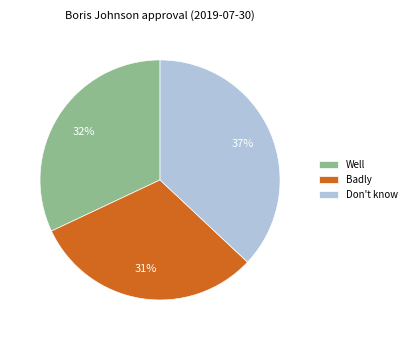

To the nearest percent, what is the difference between the largest and smallest slice percentages?

6%